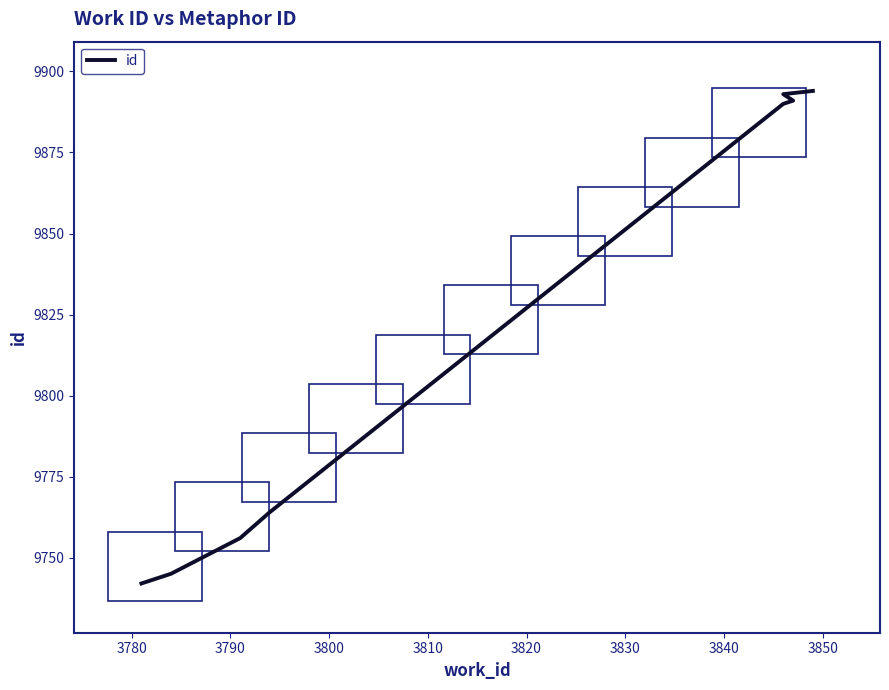

What is the greatest value displayed?

9894